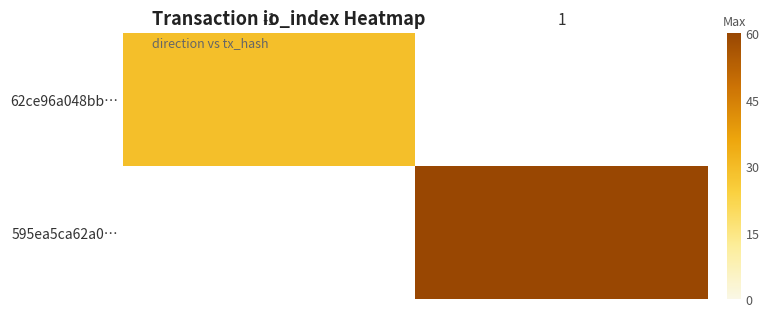

What is the highest value of the 62ce96a048bb… series?

29.0